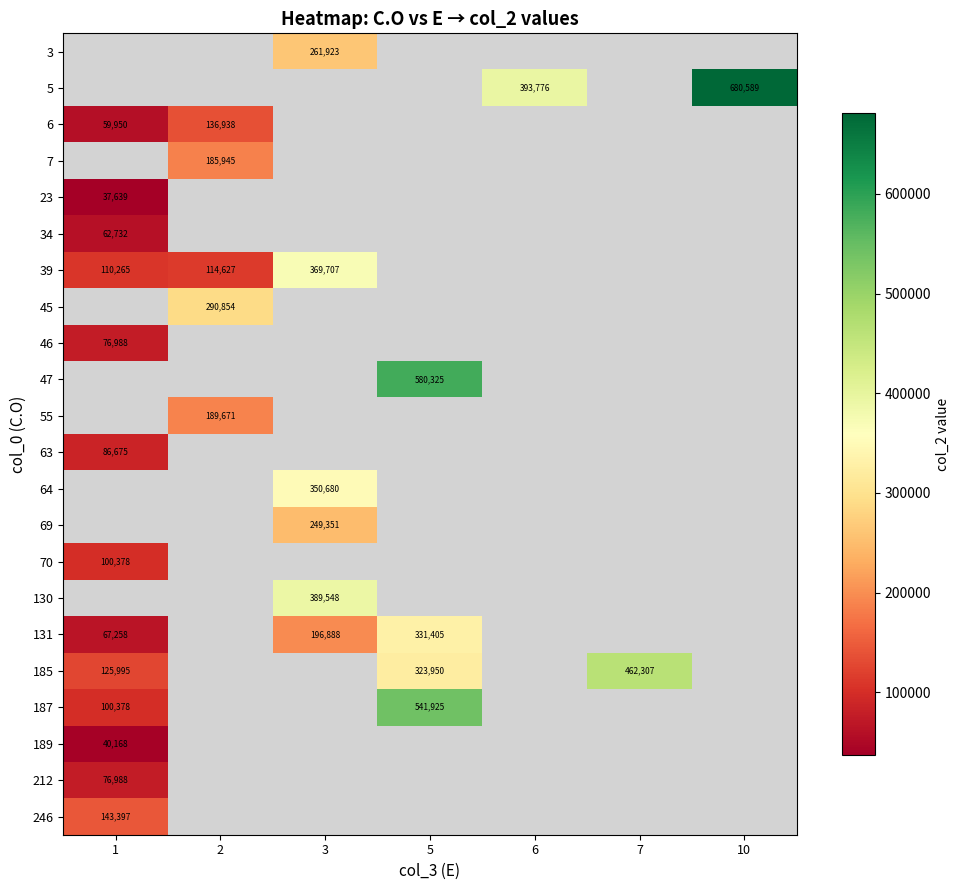

Is it true that 23 equals 51280 at 1?

False